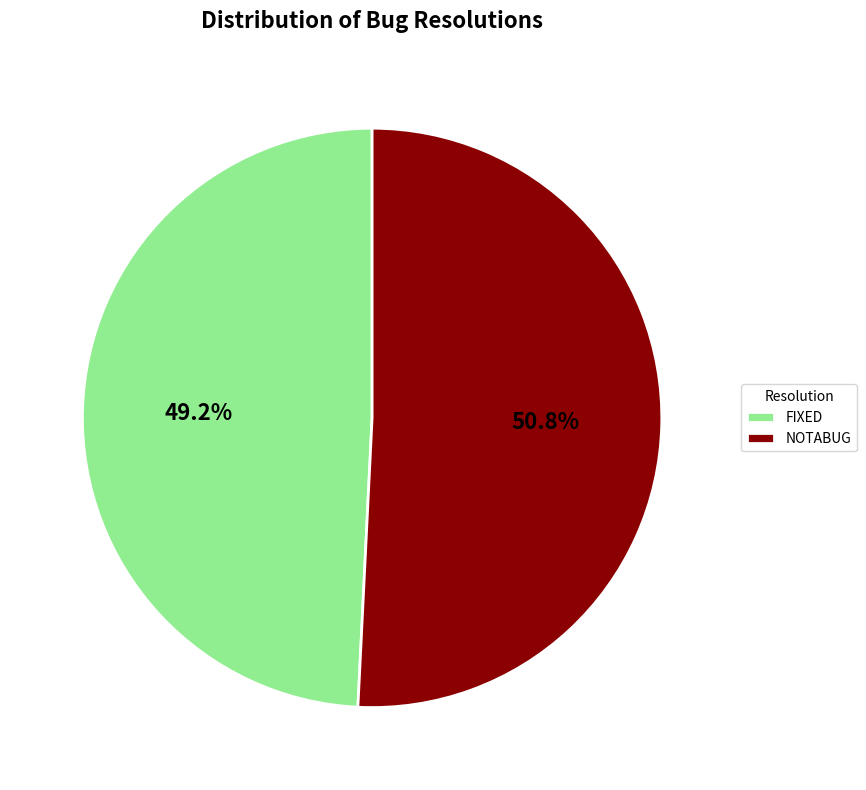

Rank the categories by value from lowest to highest.

FIXED, NOTABUG